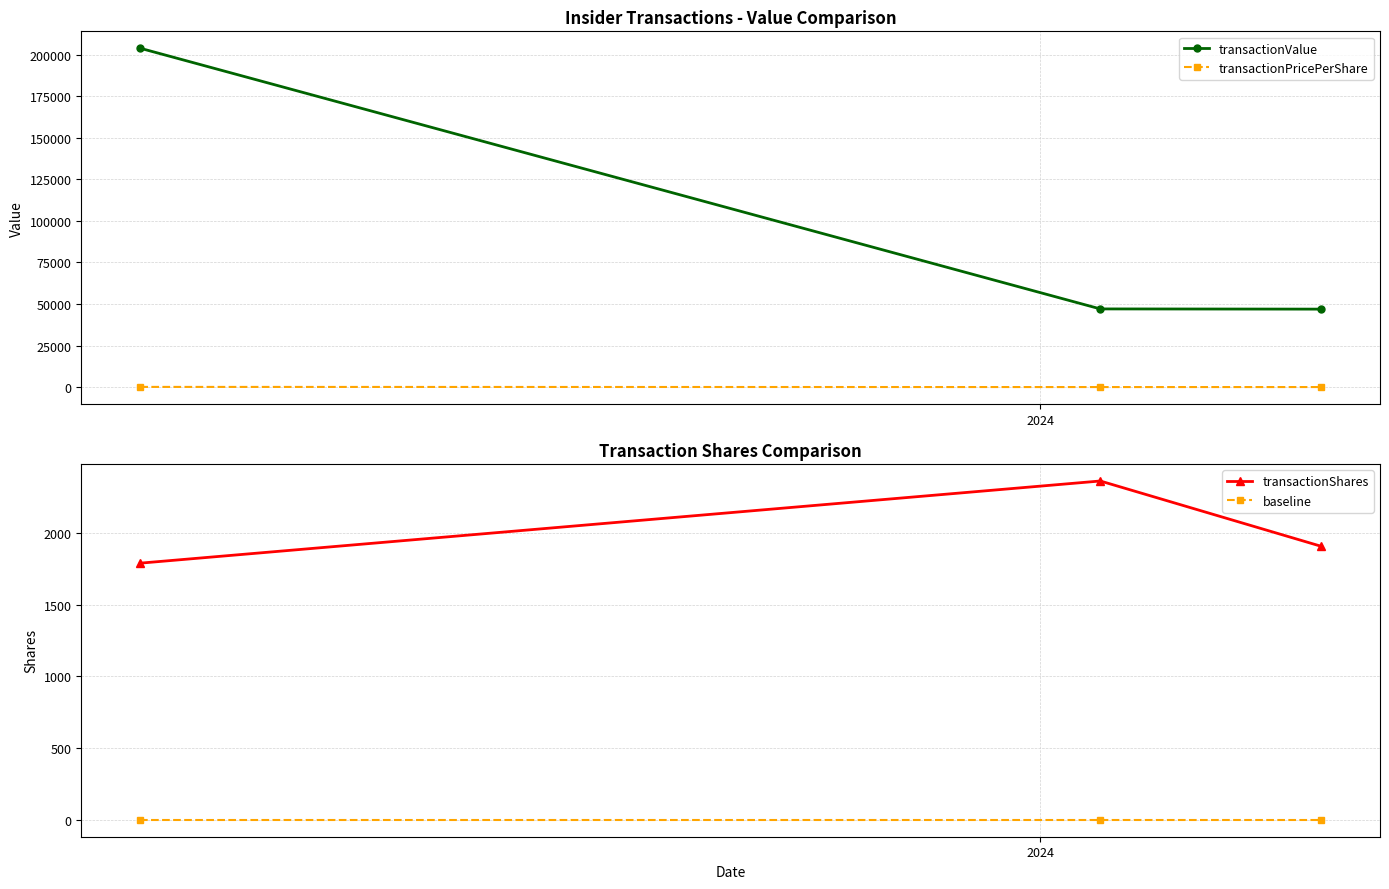

What are all the series names shown in the legend?

transactionValue, transactionPricePerShare, transactionShares, baseline